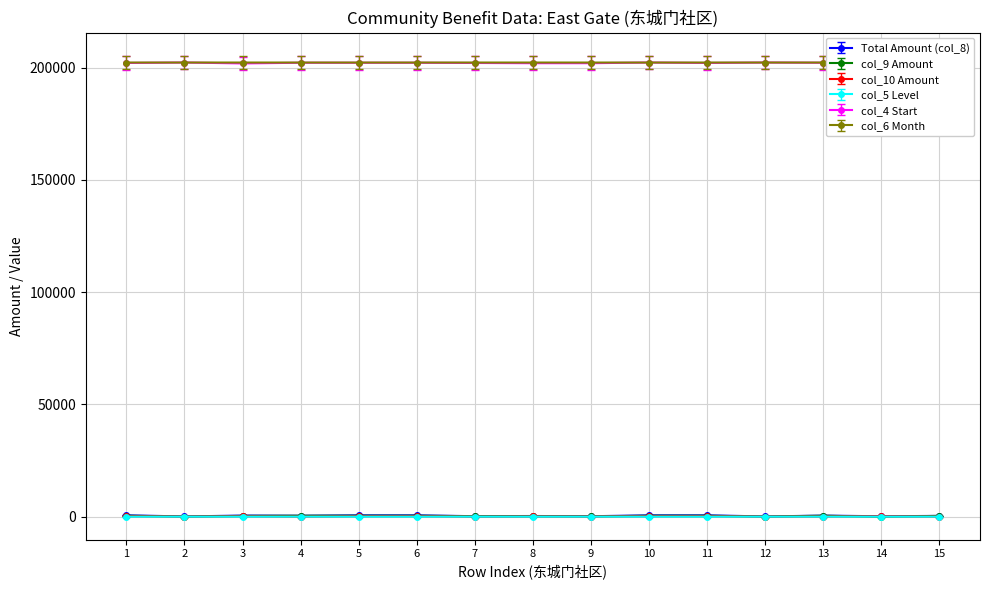

At how many categories does at least one series exceed 48285?

15